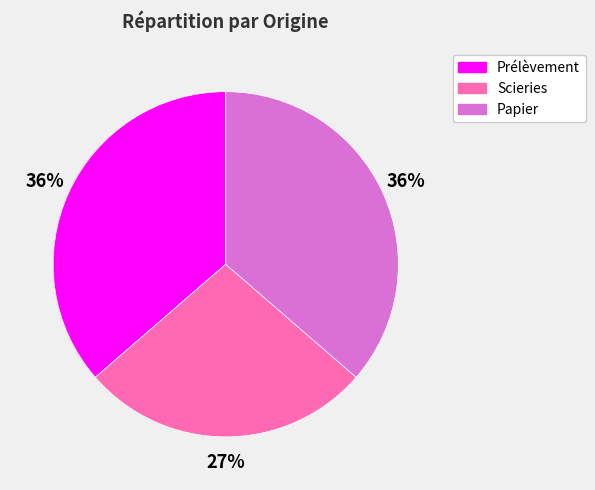

How many slices are in this pie chart?

3